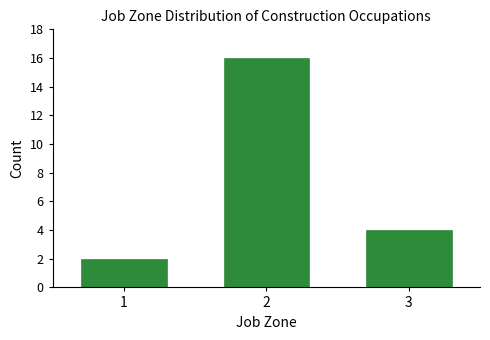

Reading right to left, what are all the values shown in this chart?

4	16	2